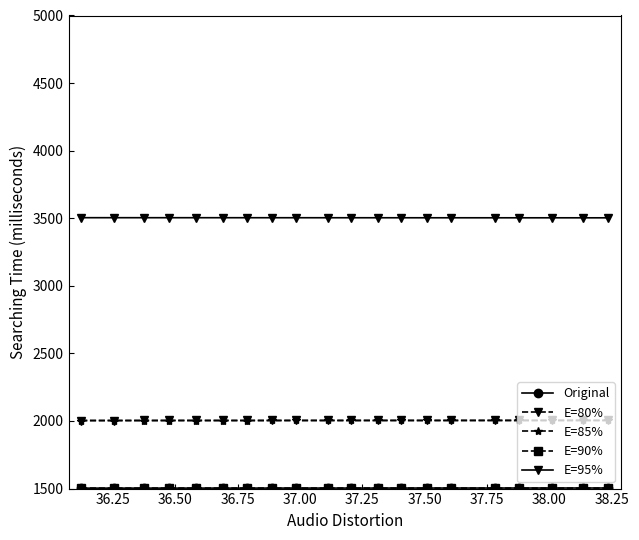

What is the value of the E=80% point at the 5th from the left?

2004.0